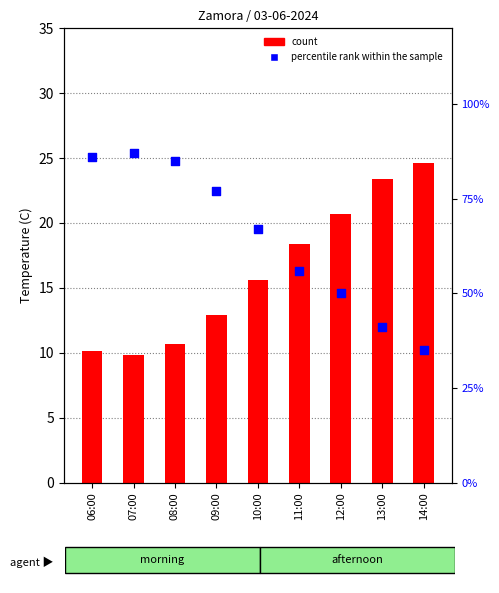

Which series contains the lowest Y value?

count